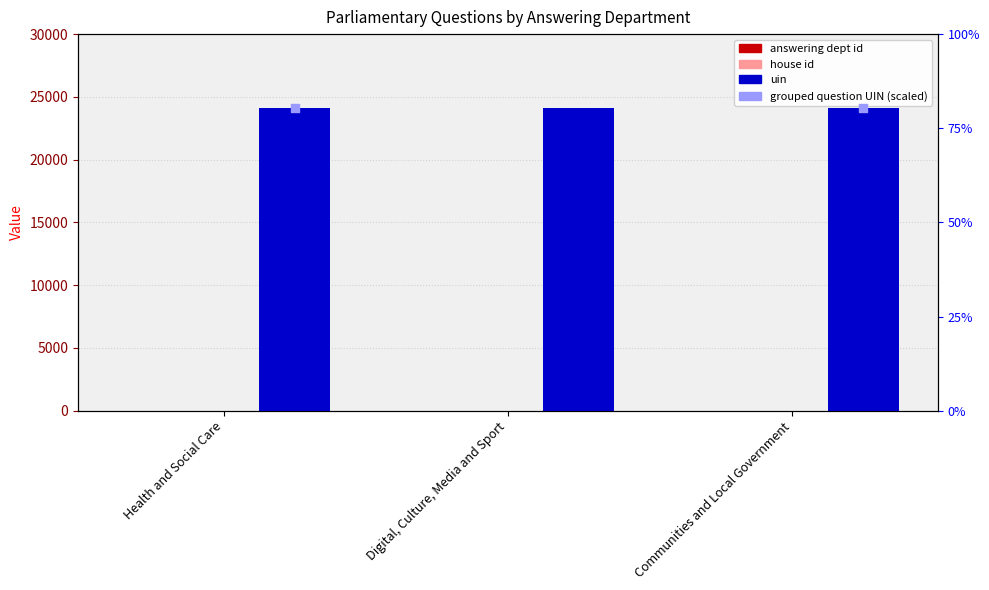

Which series has the largest Y range (max minus min)?

answering dept id